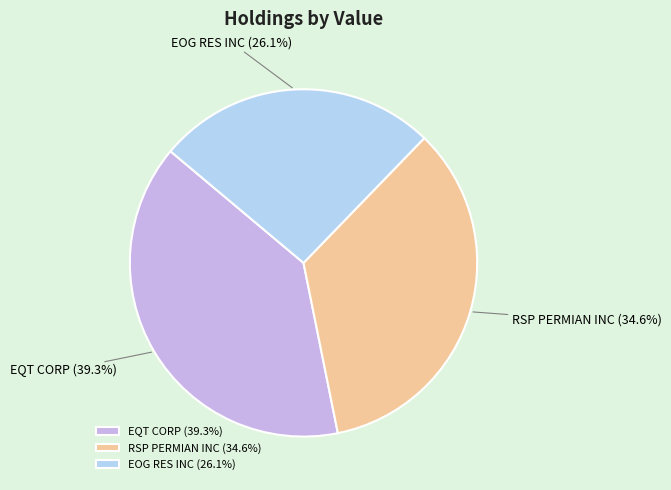

Does any single category account for the majority?

No